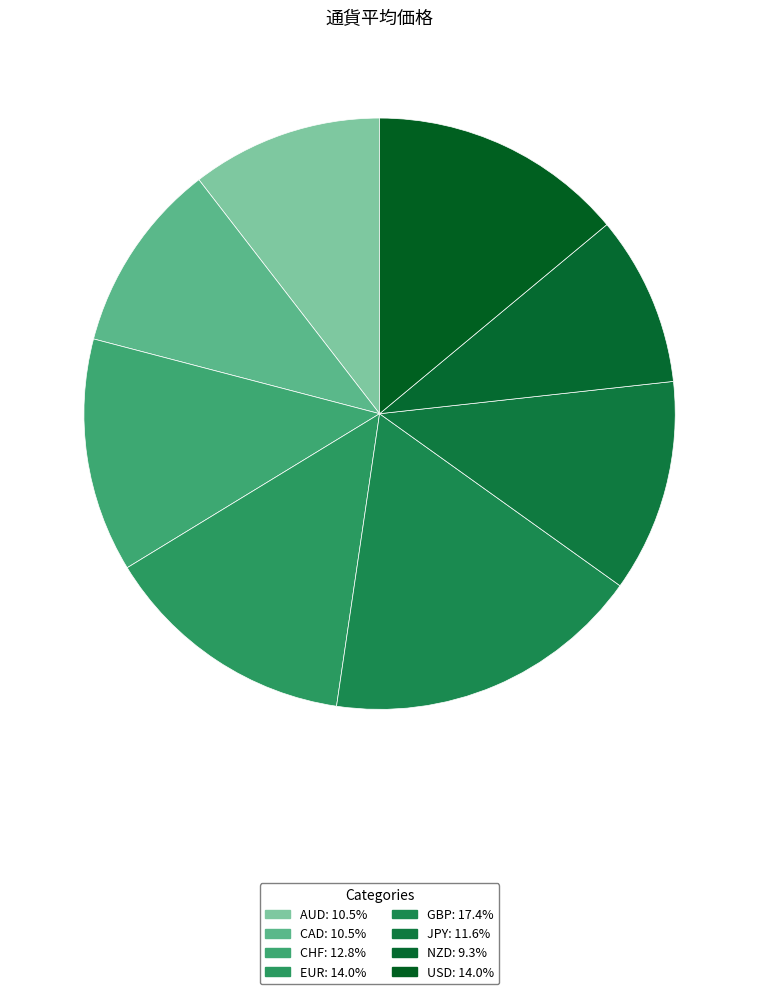

Which slice is the smallest?

NZD